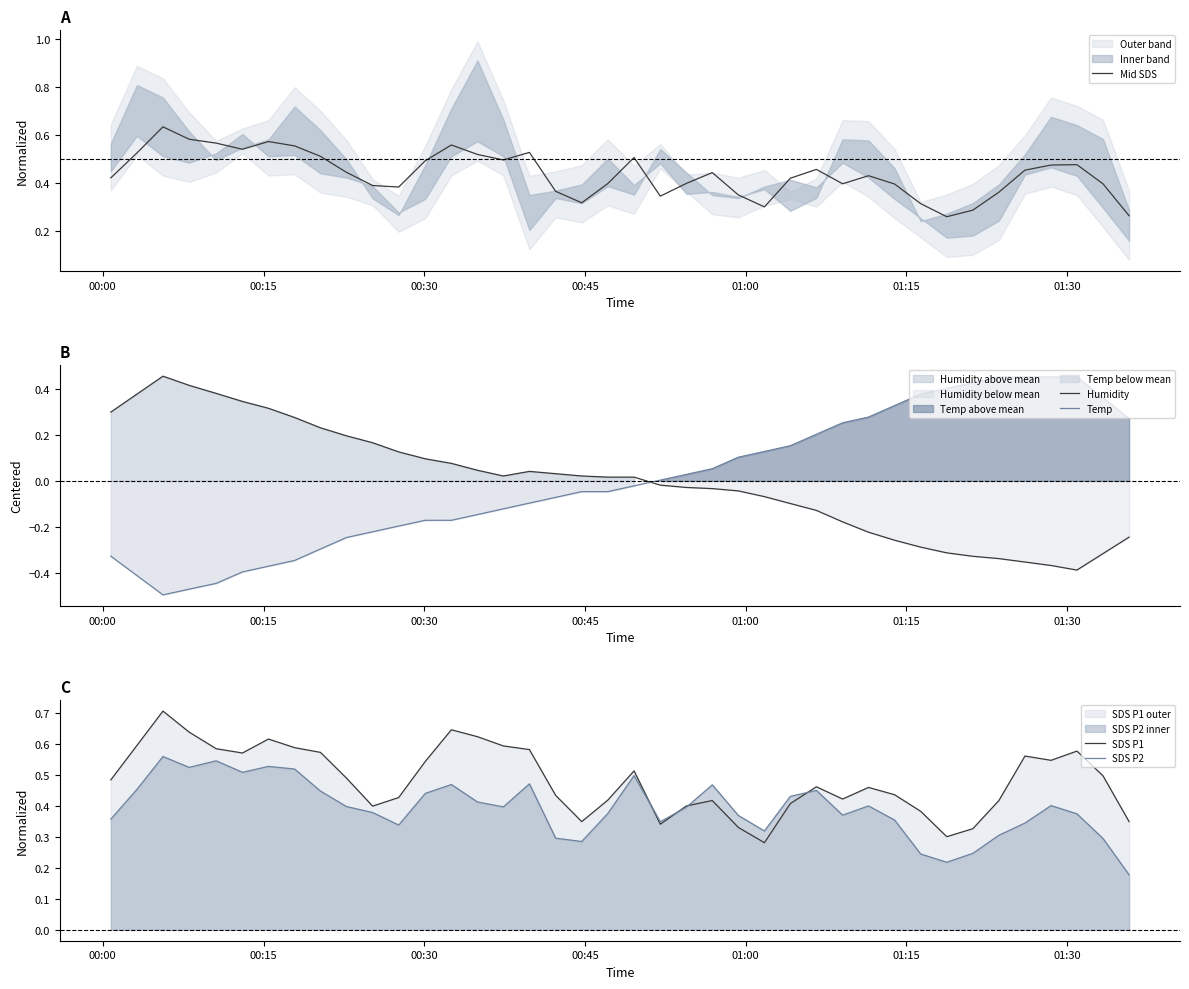

Does the chart have visible grid lines?

No